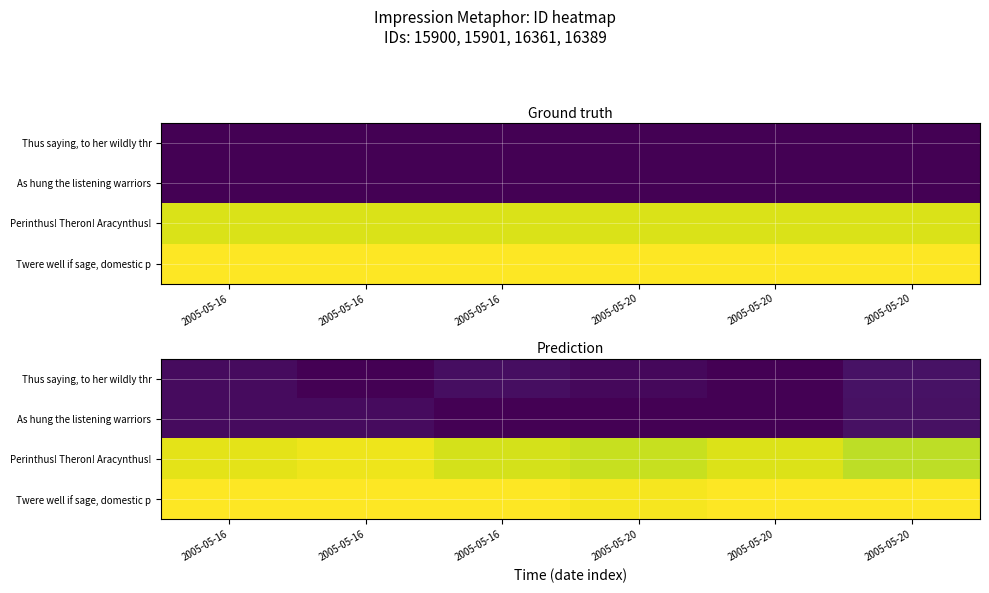

What is the sum of the Twere well if sage, domestic p values at 2005-05-20 and 2005-05-20?

2.0